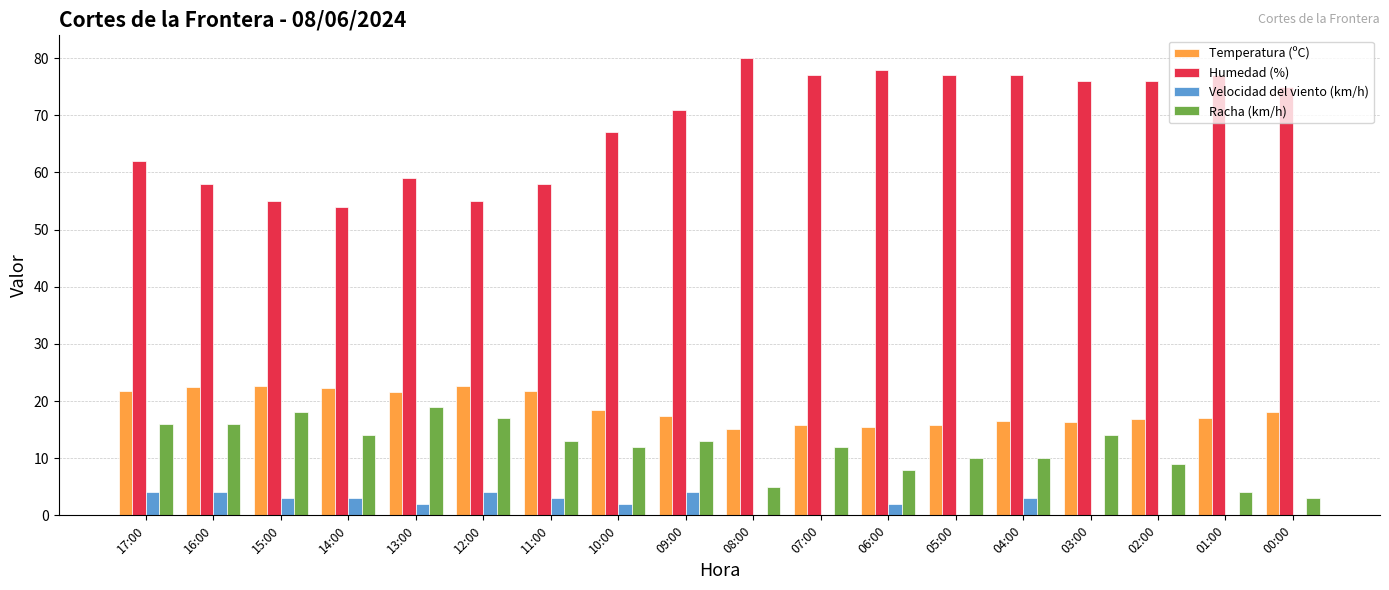

Which series has the largest range (max minus min)?

Humedad (%)